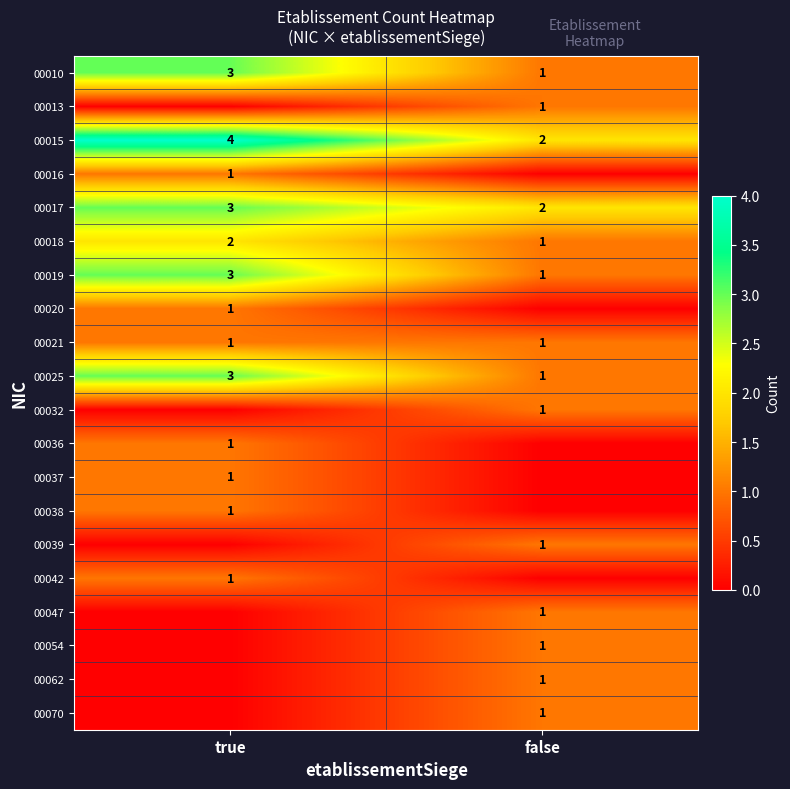

The value of 00015 at false is 2. True or false?

True